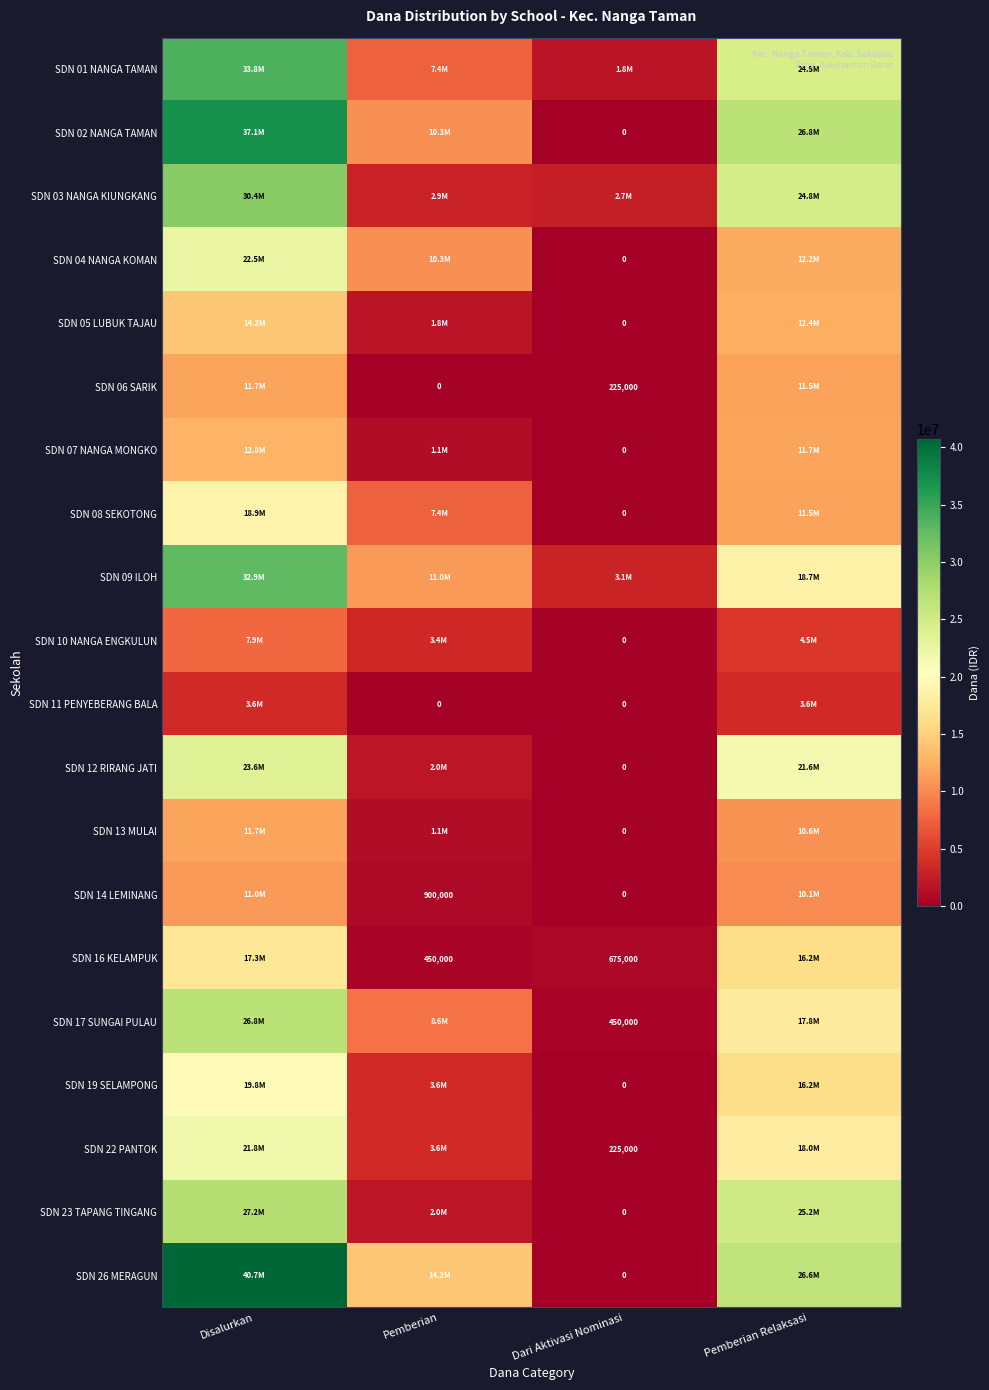

Where is SDN 12 RIRANG JATI nearest to the value 11812500?

Pemberian